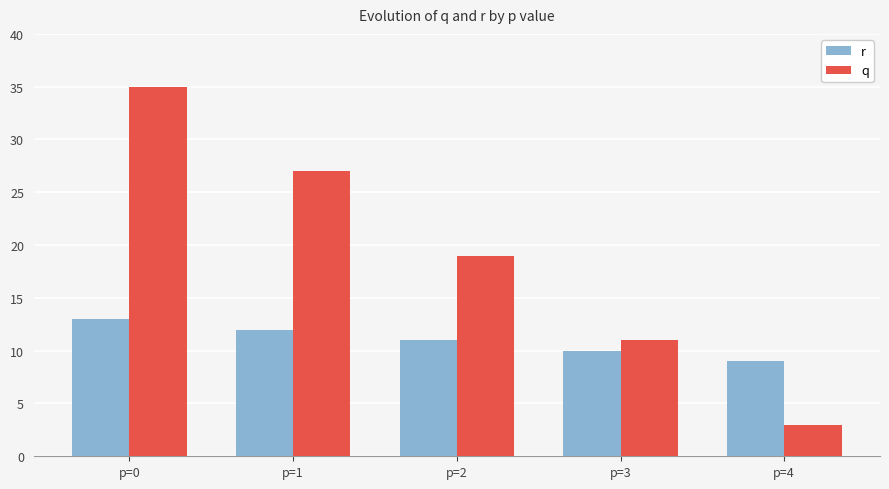

What is the sum of the r values at p=0 and p=4?

22